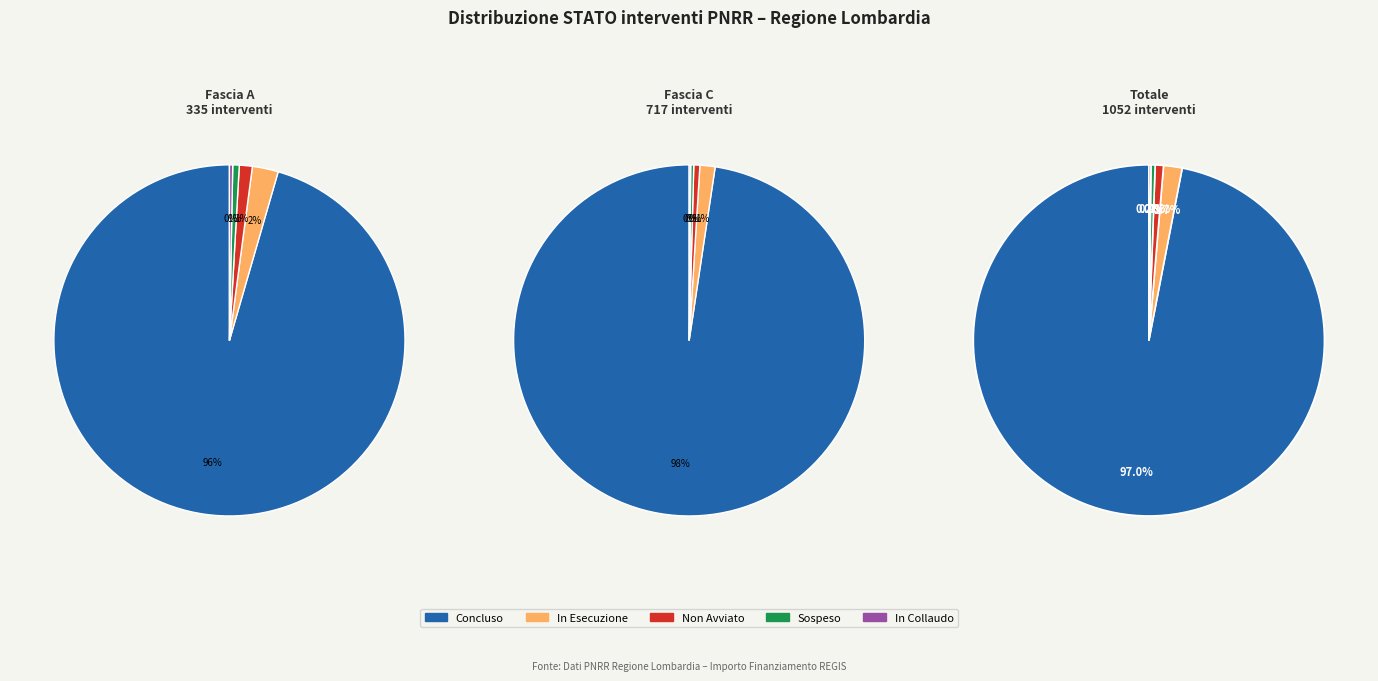

The 17 slice represents 9% of the pie. True or false?

False